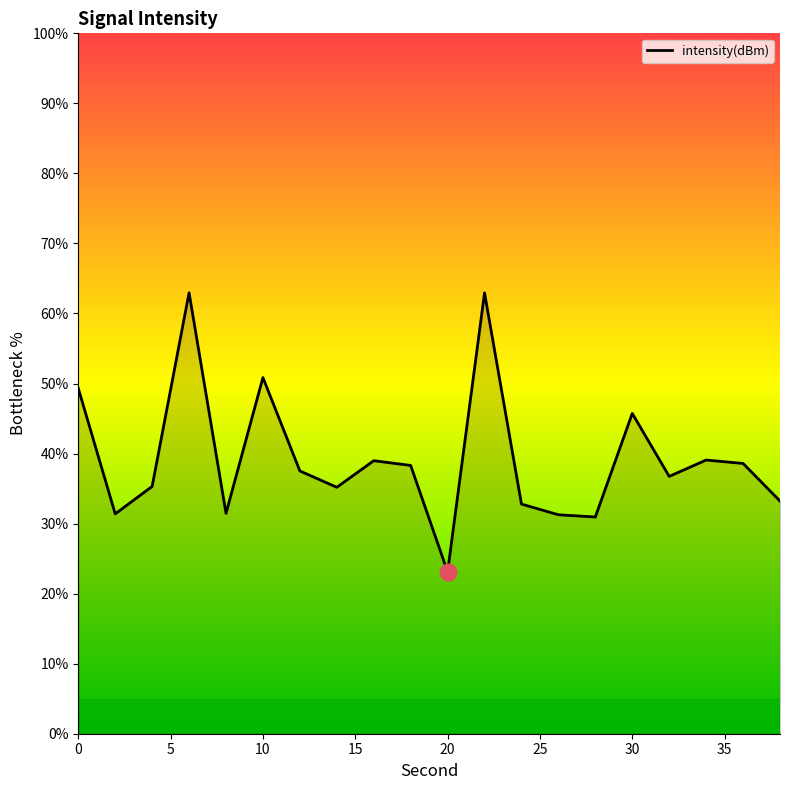

What is the difference between the maximum and minimum values?

39.9